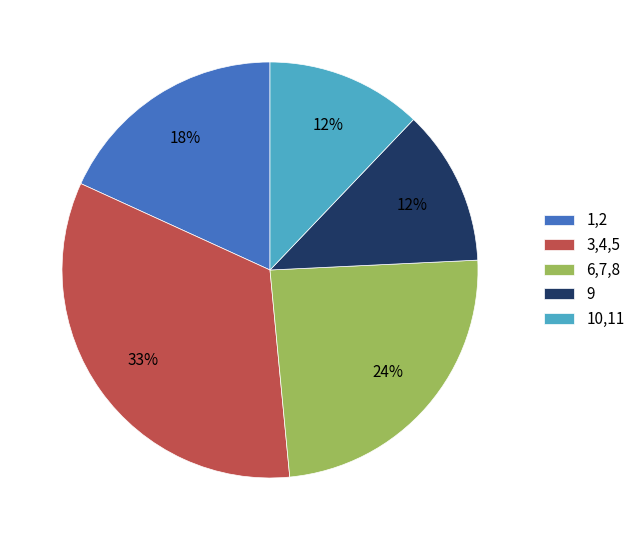

Count the number of slices in the pie.

5